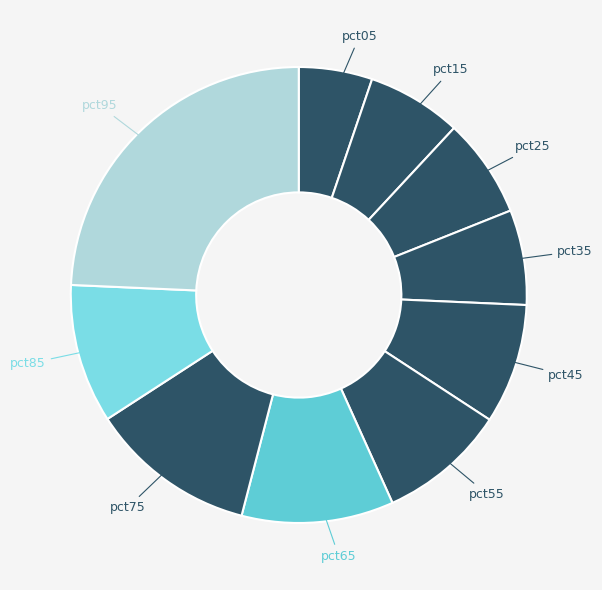

How many segments does this pie chart have?

10